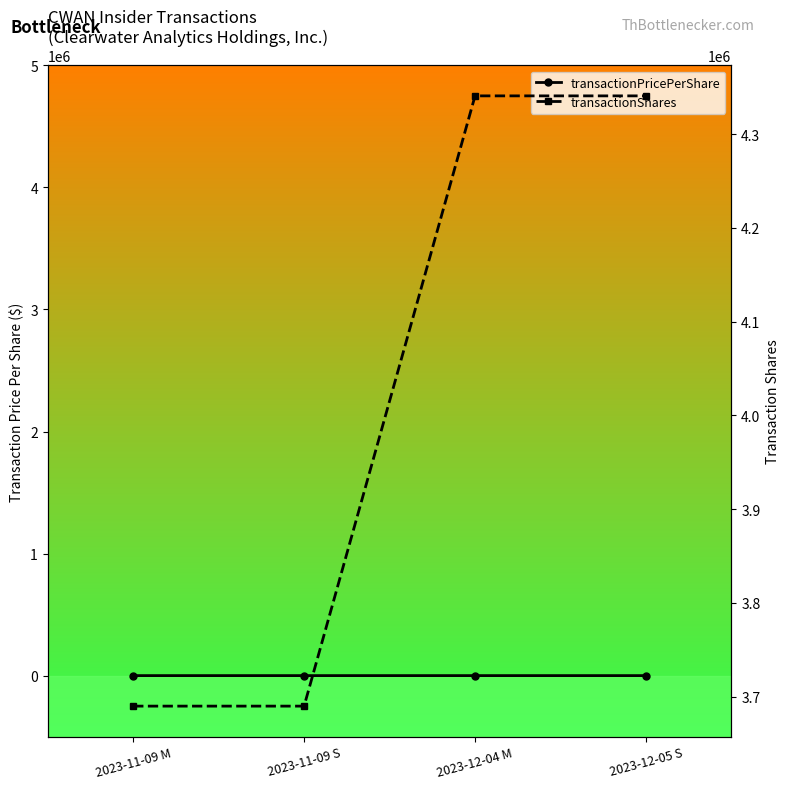

Which series has the widest spread of values?

transactionShares